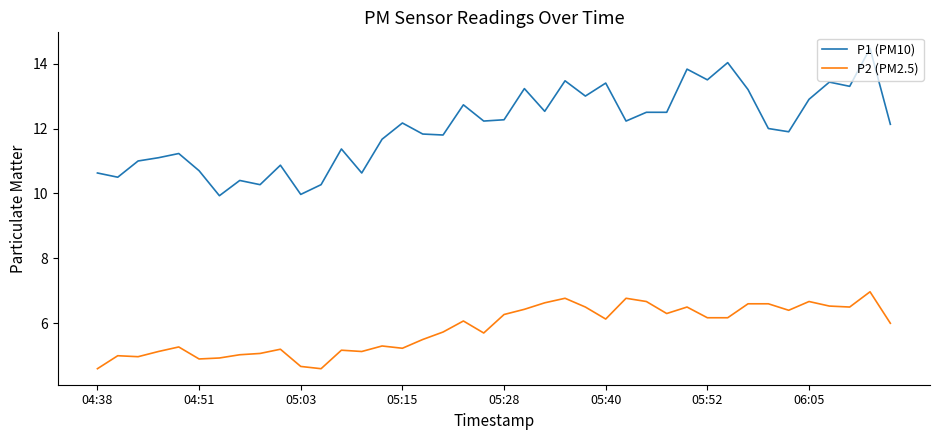

True or false: P2 (PM2.5) and P1 (PM10) intersect in this chart.

False